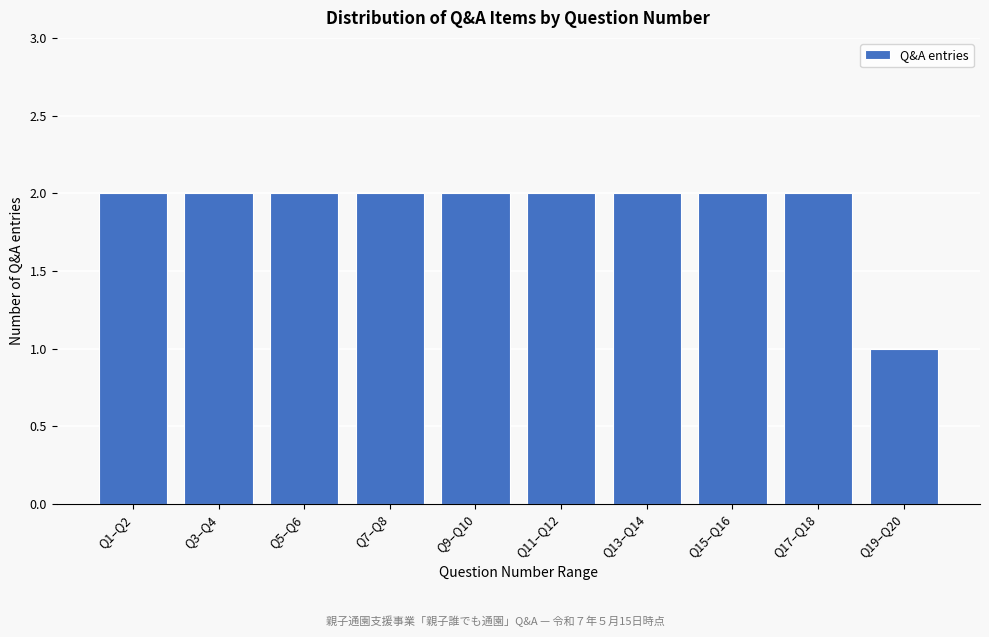

Reading right to left, what are all the values shown in this chart?

Q19–Q20=1	Q17–Q18=2	Q15–Q16=2	Q13–Q14=2	Q11–Q12=2	Q9–Q10=2	Q7–Q8=2	Q5–Q6=2	Q3–Q4=2	Q1–Q2=2